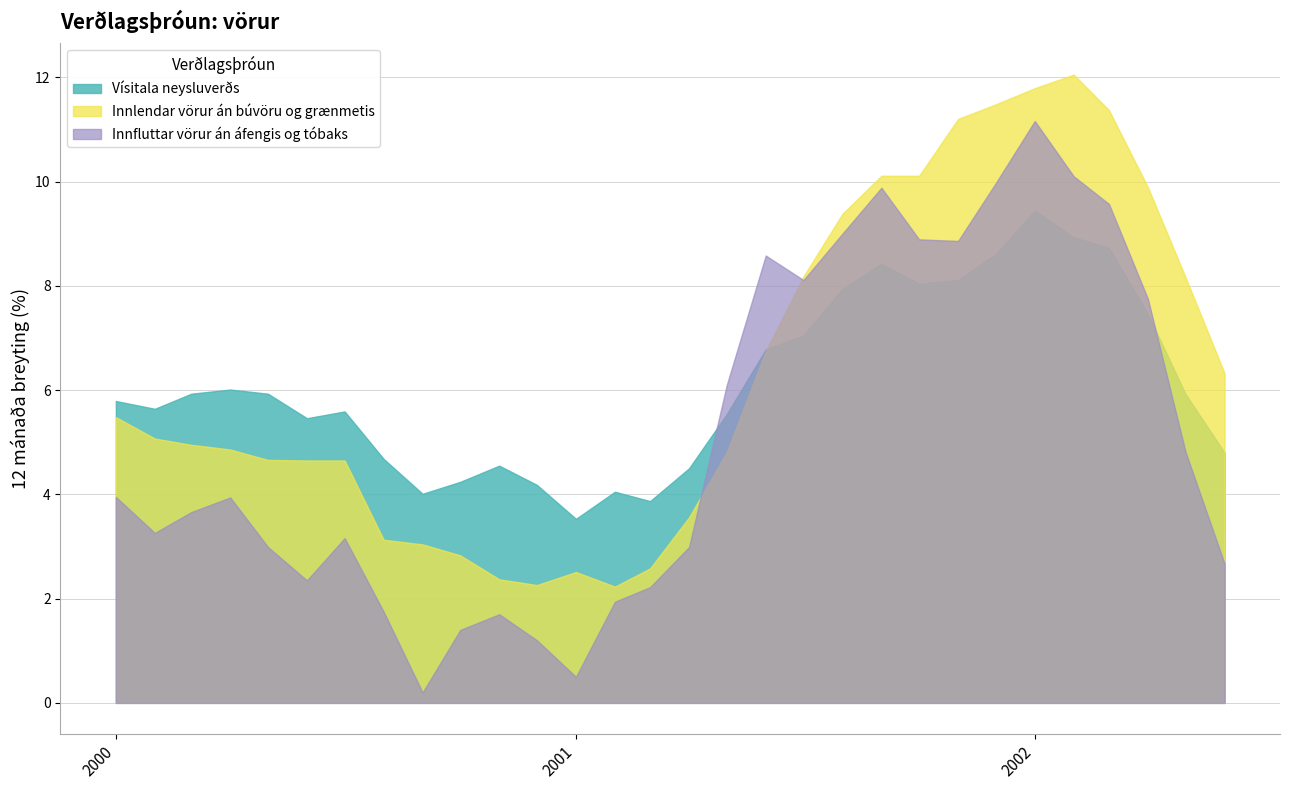

Is the value of Vísitala neysluverðs at 2001-05 greater than the value of Innfluttar vörur án áfengis og tóbaks at 2001-11?

No